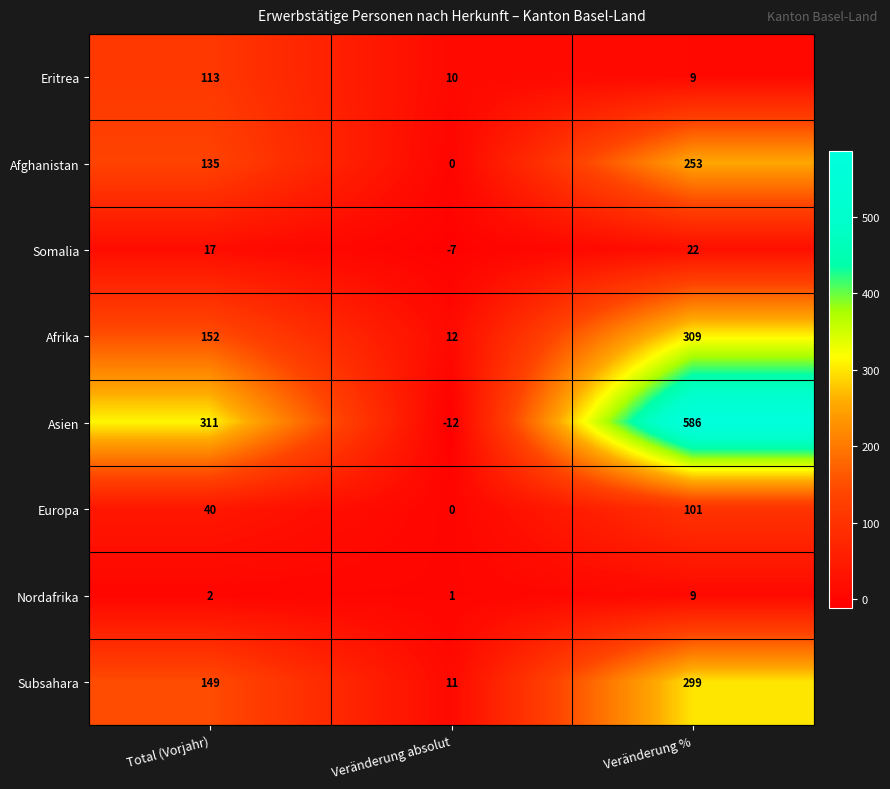

Rank the series by their maximum value, from highest to lowest.

Asien, Afrika, Subsahara, Afghanistan, Eritrea, Europa, Somalia, Nordafrika